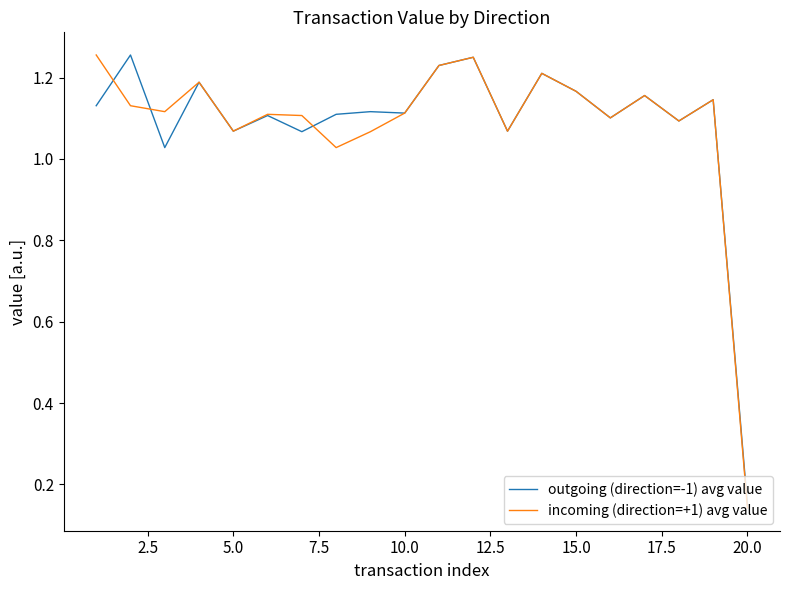

Reading left to right, extract all data points from this chart.

outgoing (direction=-1) avg value: 1.1	1.3	1.0	1.2	1.1	1.1	1.1	1.1	1.1	1.1	1.2	1.2	1.1	1.2	1.2	1.1	1.2	1.1	1.1	0.2
incoming (direction=+1) avg value: 1.3	1.1	1.1	1.2	1.1	1.1	1.1	1.0	1.1	1.1	1.2	1.2	1.1	1.2	1.2	1.1	1.2	1.1	1.1	0.1